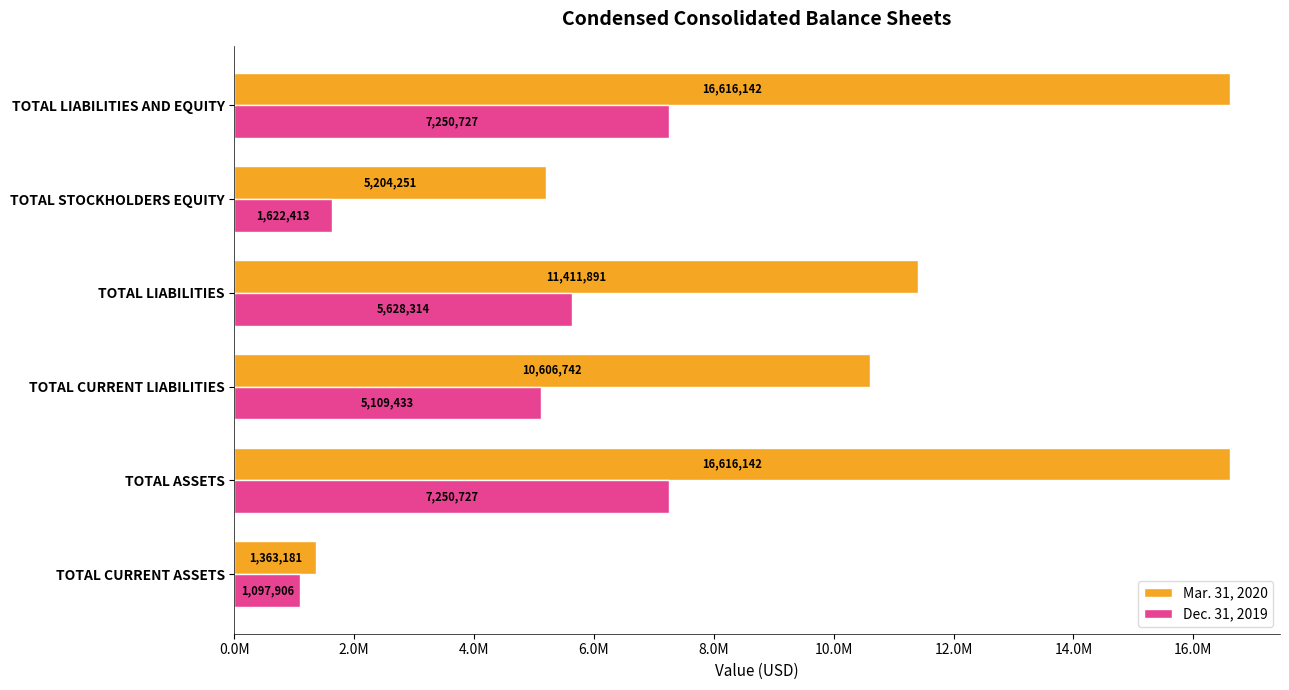

What is the minimum value shown in the chart?

1097906